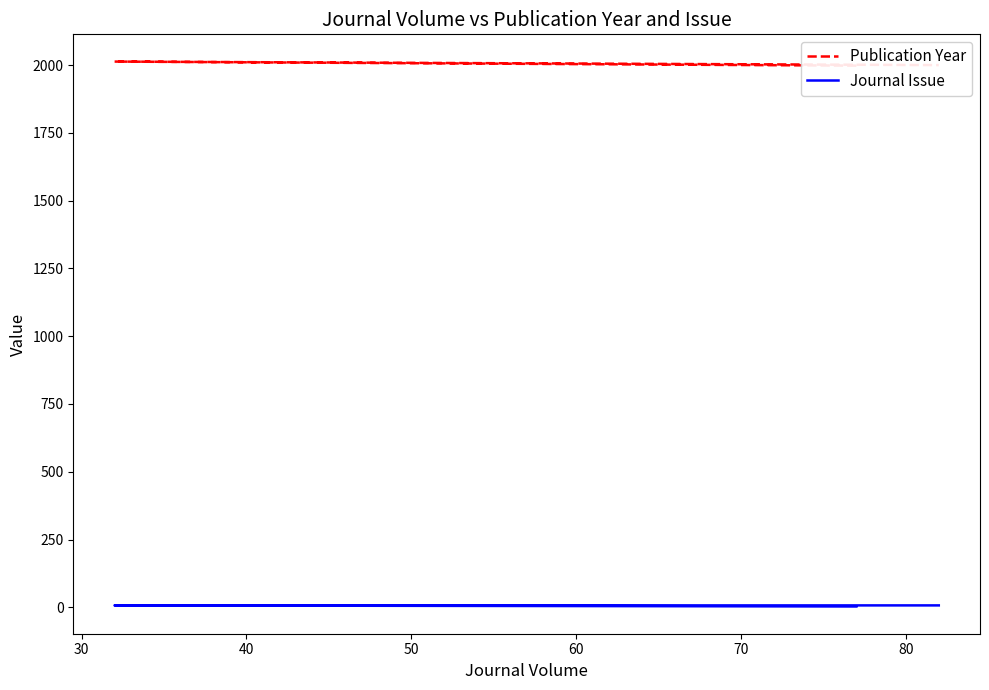

The Journal Issue series shows 2 at 30. True or false?

False